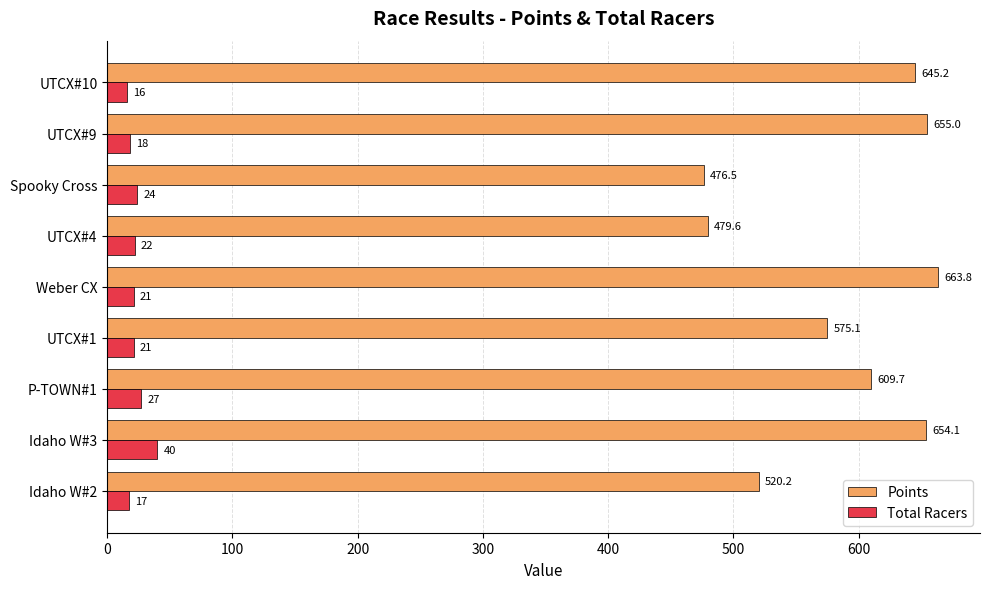

At how many categories does at least one series exceed 410?

9